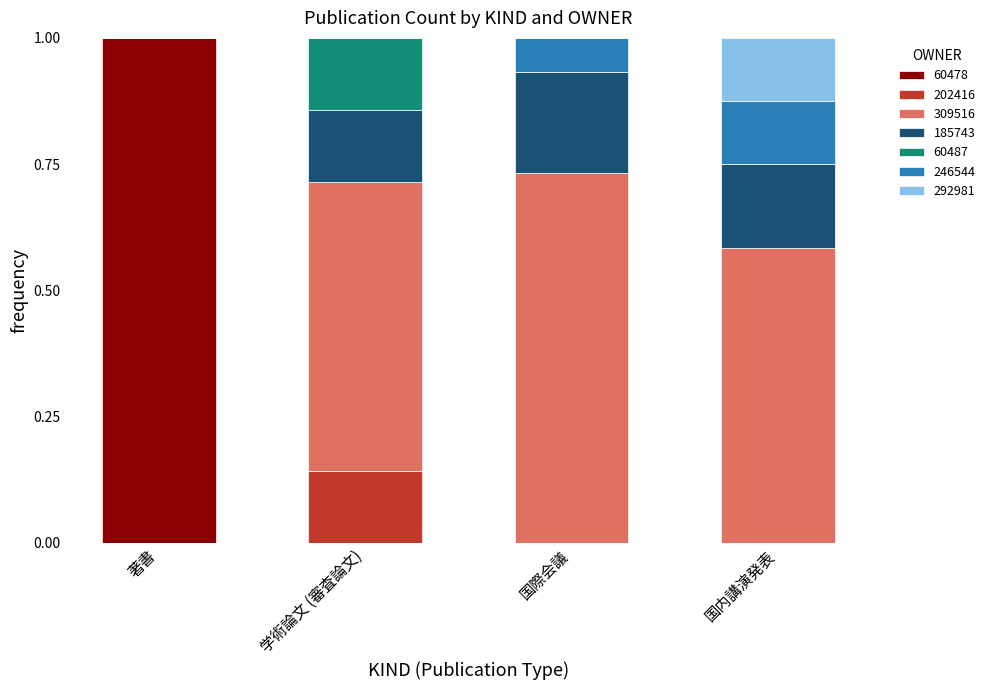

How many categories are shown in the chart?

4